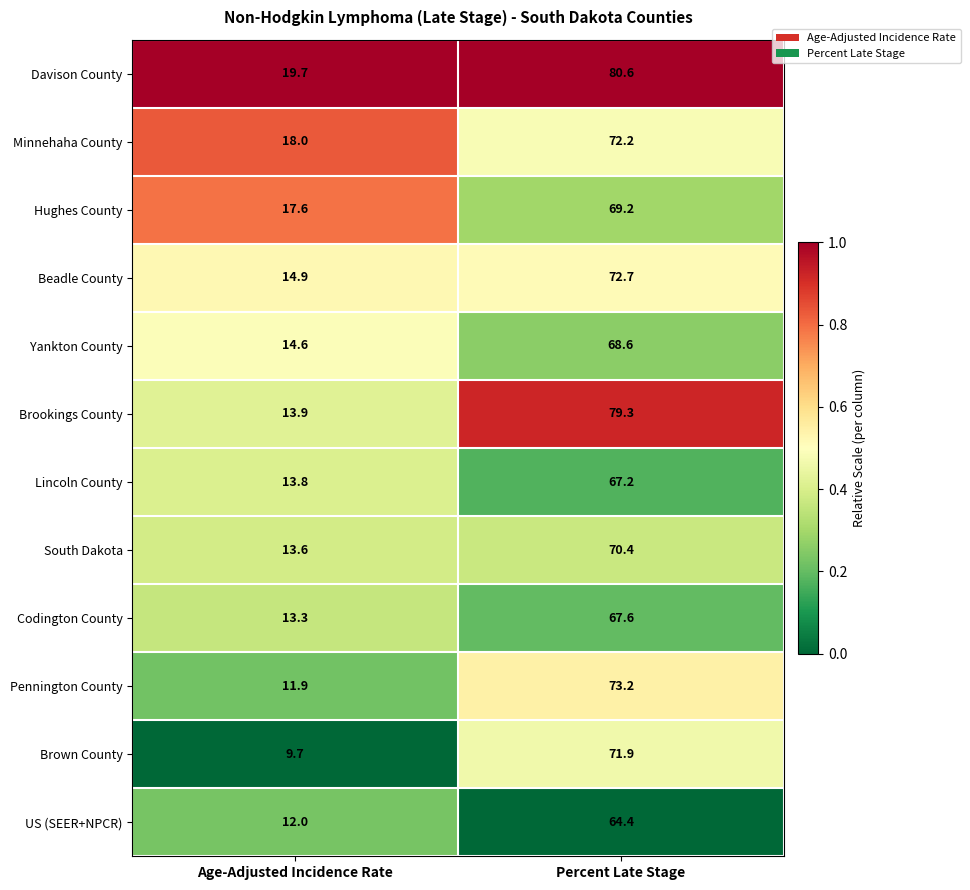

At which category is the sum across all series the highest?

Percent Late Stage